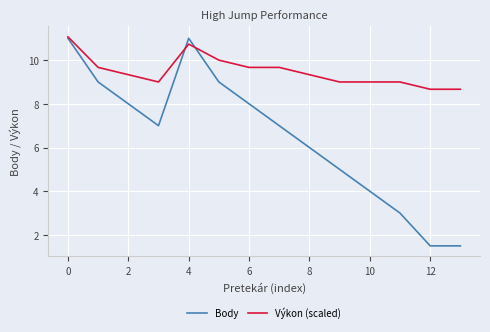

Which series has the largest range (max minus min)?

Body